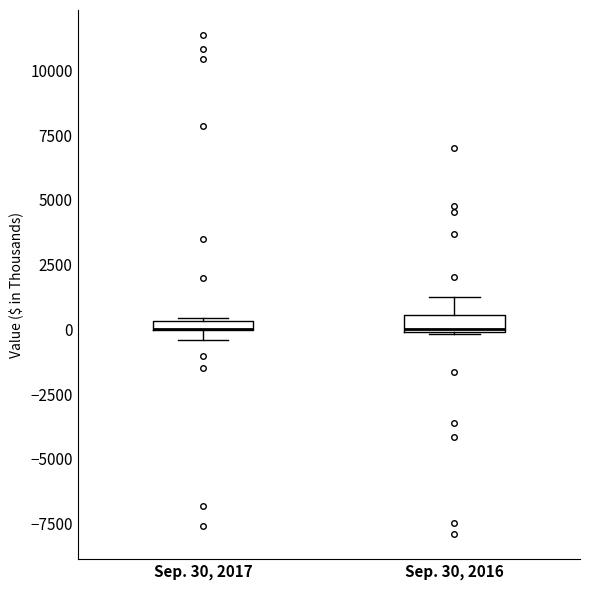

Where is the lower edge of the box for Sep. 30, 2016 on the y-axis? The values are not printed on the chart, so give them approximately, as read against the axis.

0